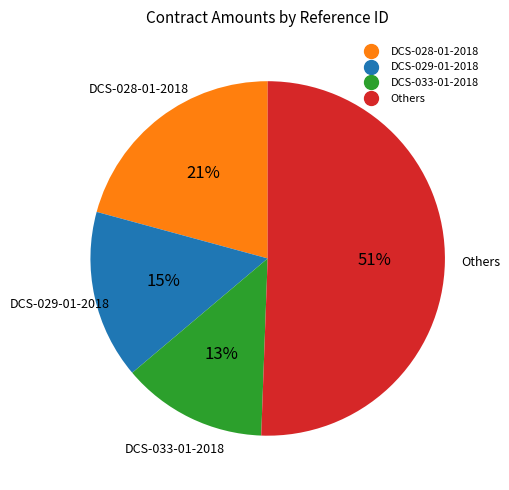

To the nearest percent, what is the average slice percentage?

25%